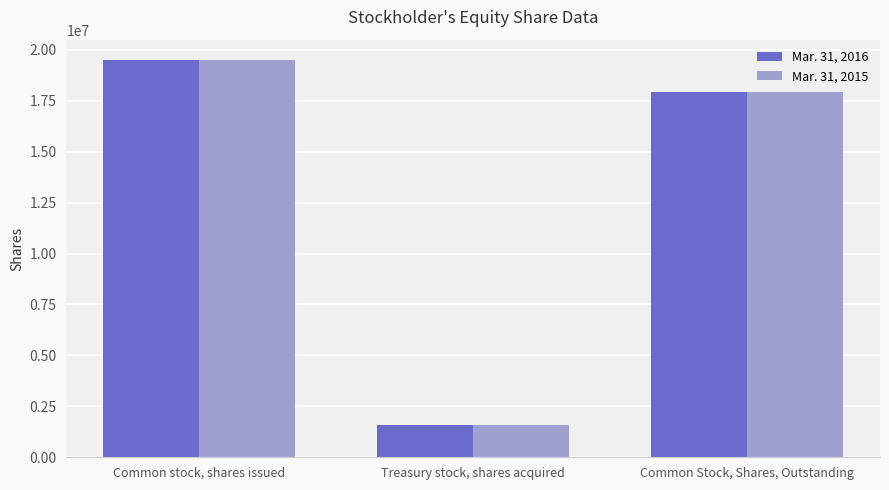

The value of Mar. 31, 2015 at Treasury stock, shares acquired is 1598911. True or false?

True